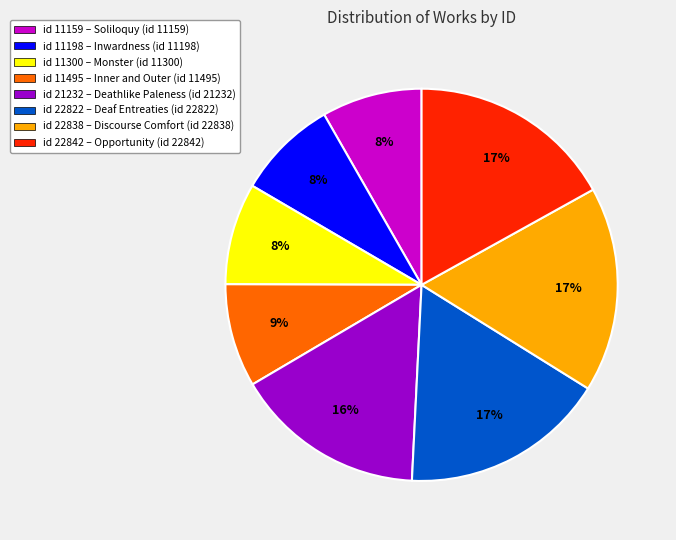

Is there any slice that represents more than half of the pie?

No